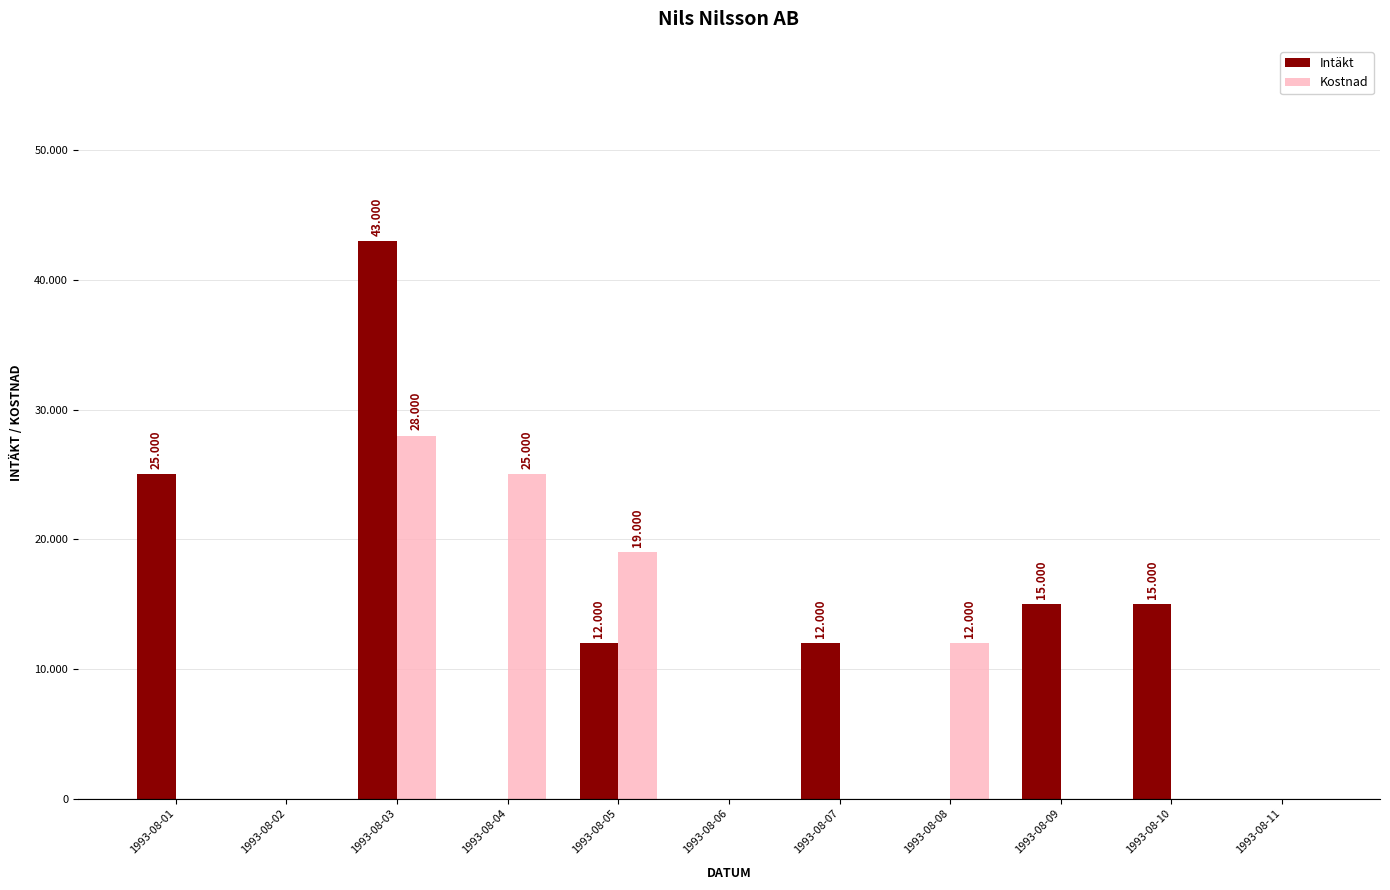

Which series changed the most between 1993-08-06 and 1993-08-07?

Intäkt